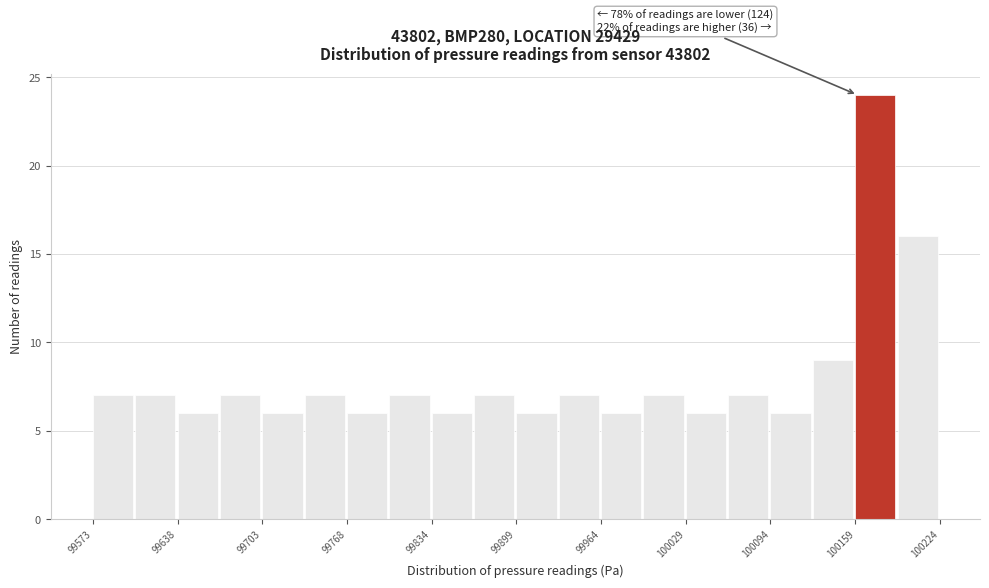

Around what value on the x-axis is the tallest bar? Give the approximate position of its centre, as read against the axis.

100170